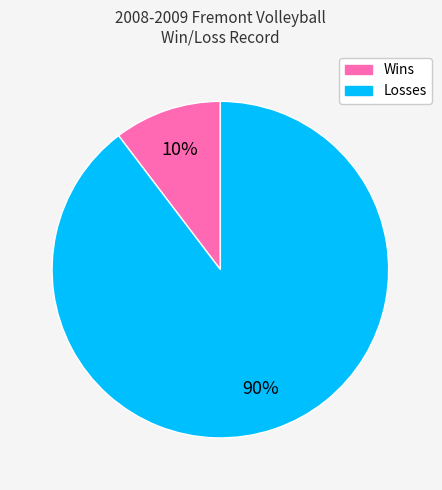

True or false: Losses accounts for 90% of the total.

True